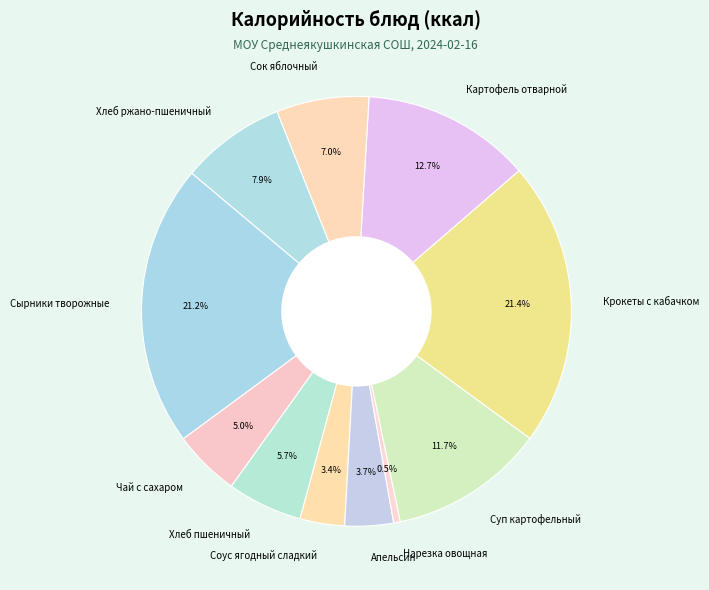

True or false: Чай с сахаром accounts for 18% of the total.

False